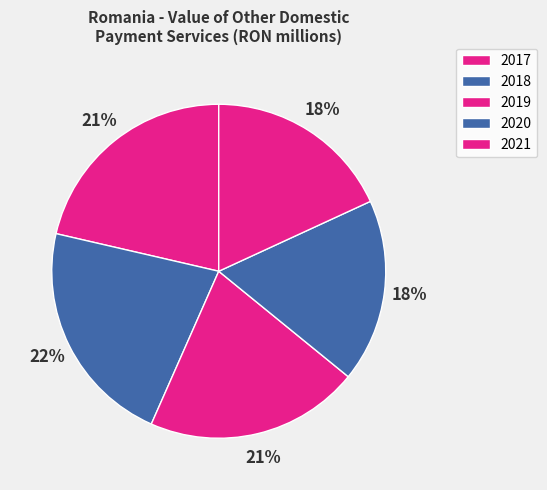

To the nearest percent, what is the difference between the largest and smallest slice percentages?

4%